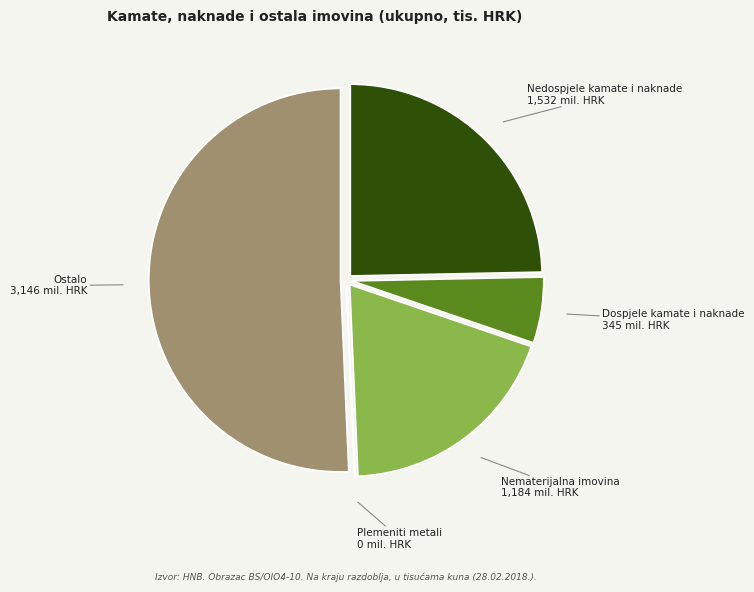

Does any single category account for the majority?

Yes